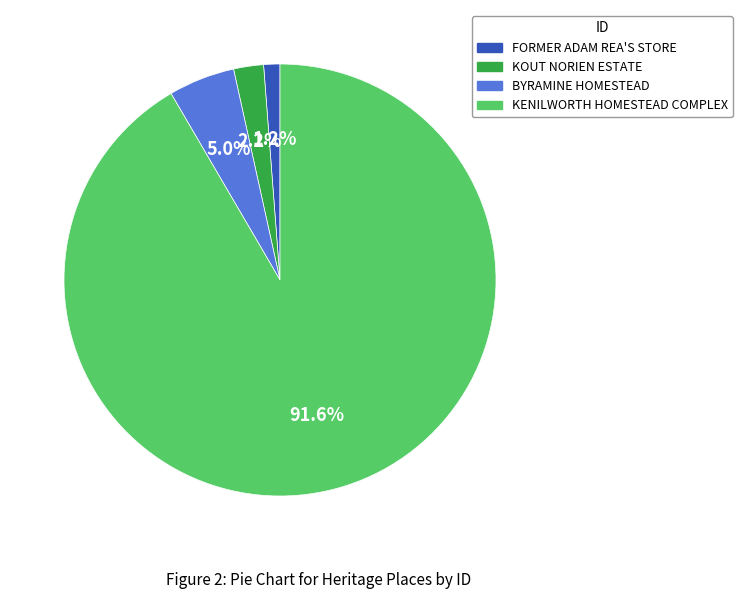

To the nearest percent, what is the difference between the KOUT NORIEN ESTATE and BYRAMINE HOMESTEAD slice percentages?

3%